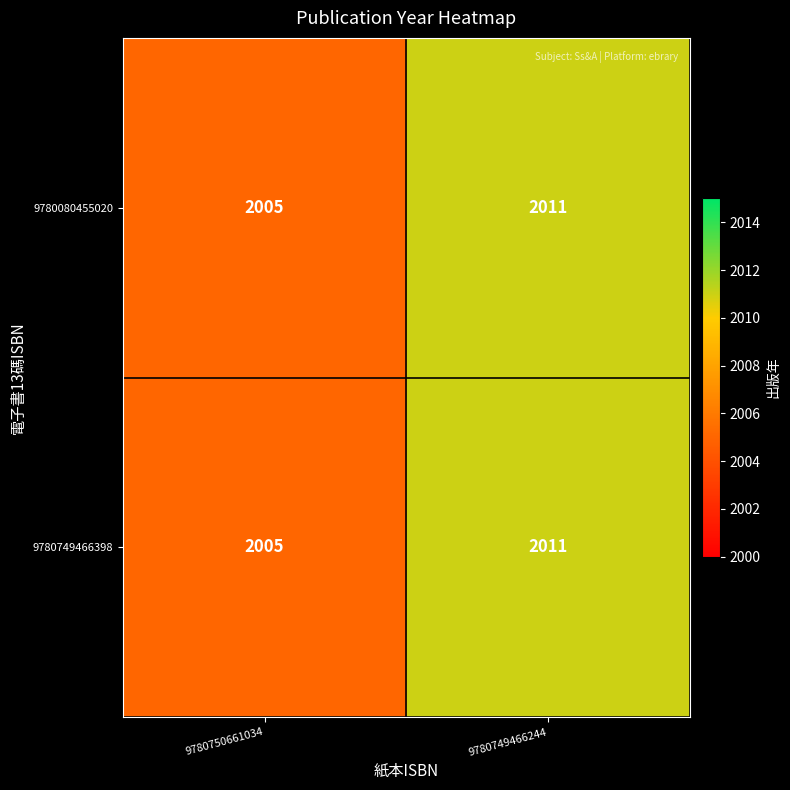

Is the value of 9780080455020 at 9780749466244 greater than the value of 9780749466398 at 9780750661034?

Yes